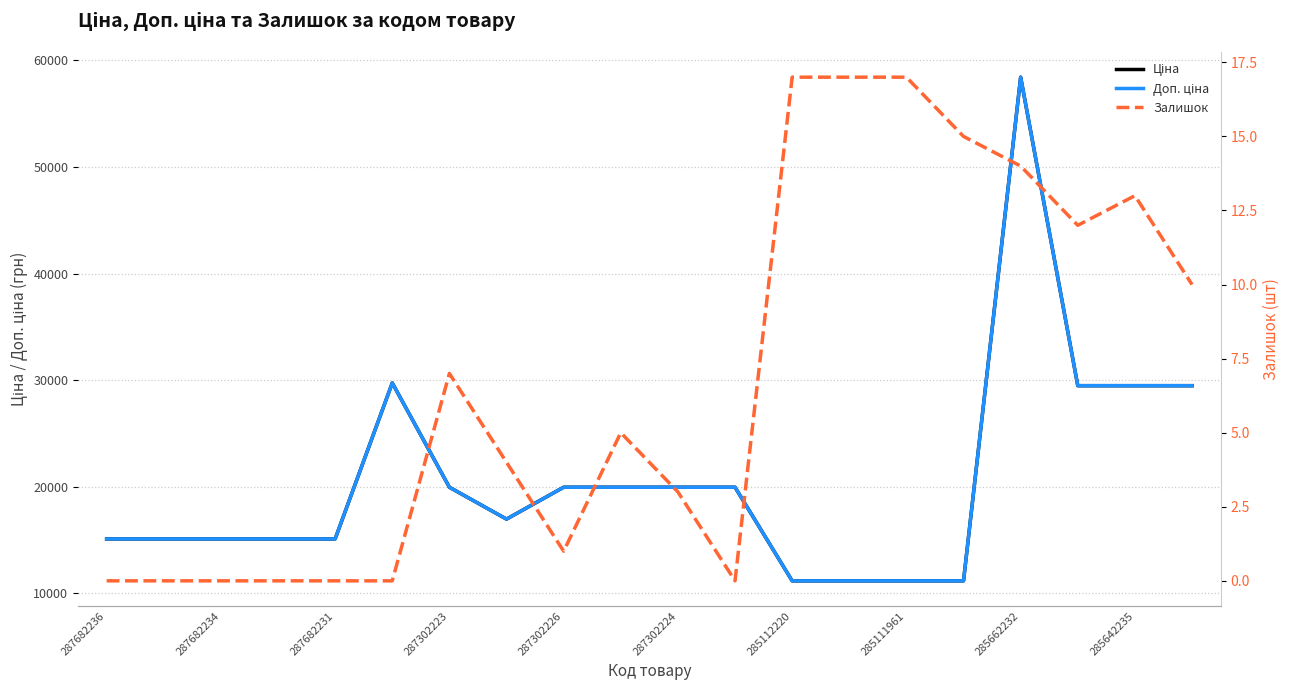

At how many categories does at least one series exceed 42084?

1